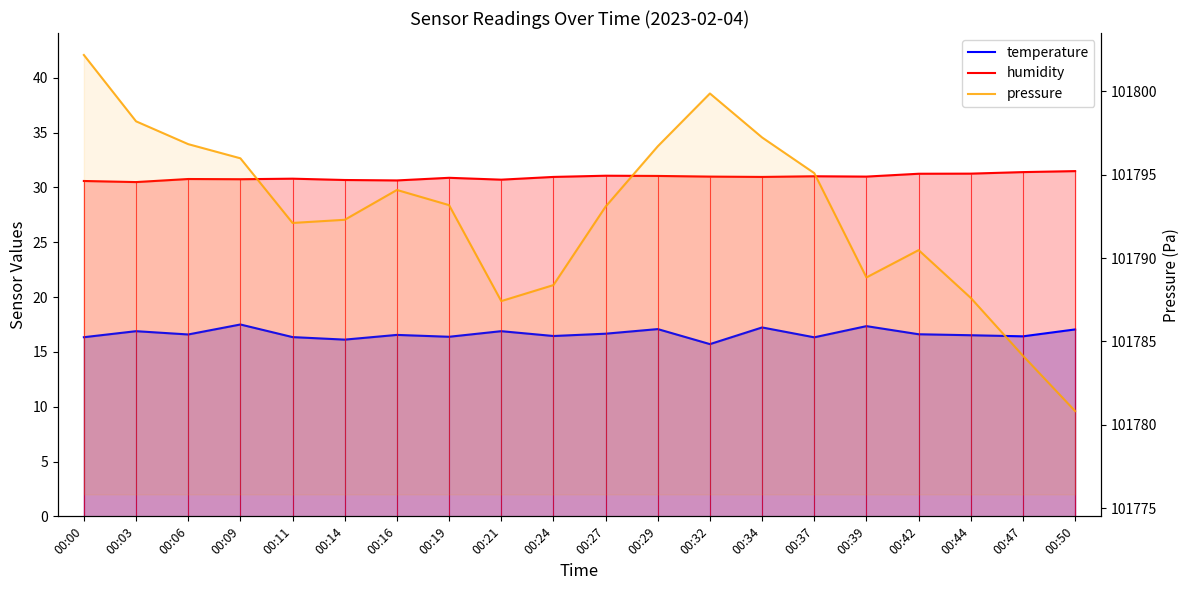

At which category does temperature reach its first local peak?

00:03